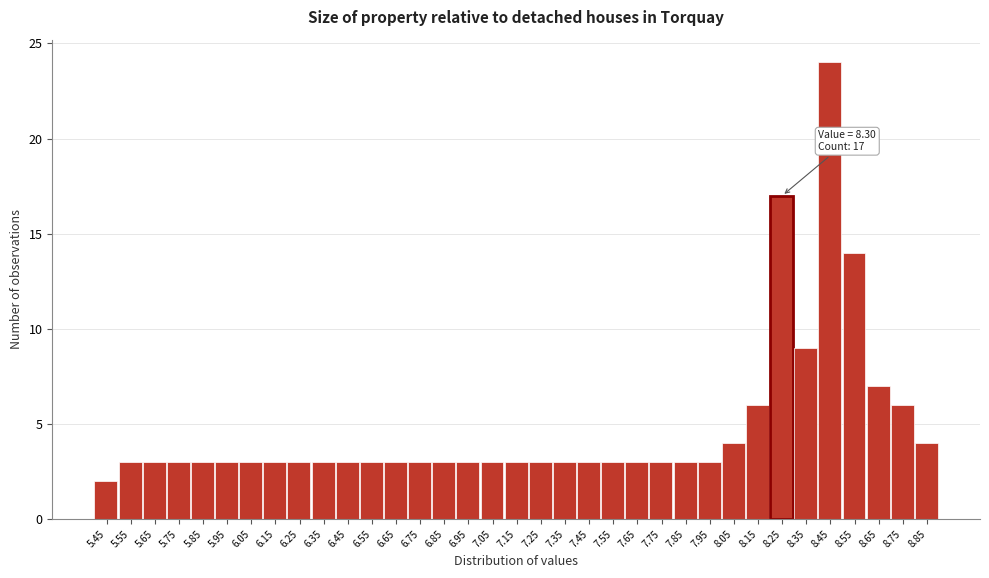

At which label is the value closest to 13?

8.55